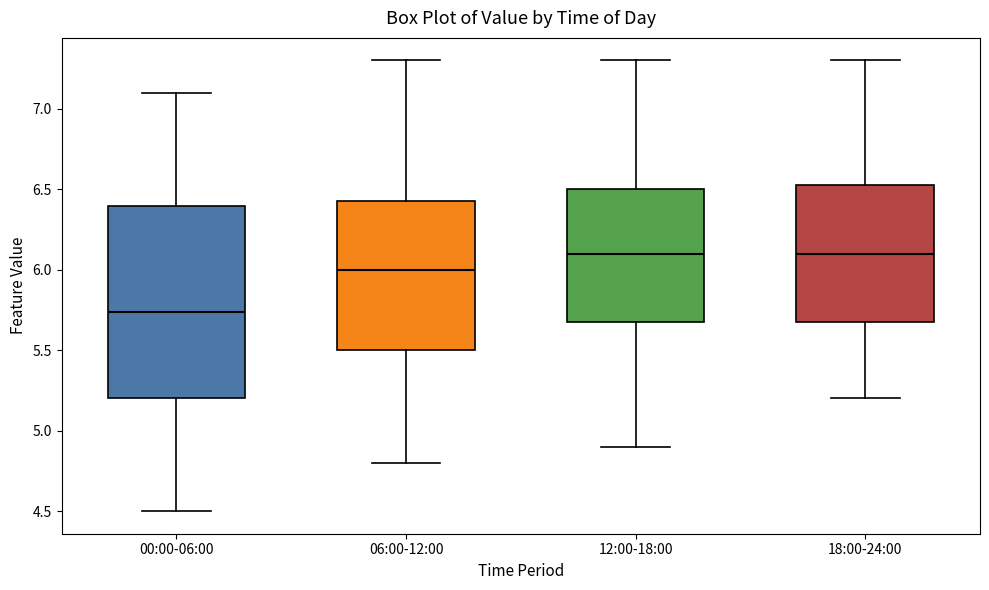

Which box is the tallest, from its lower edge to its upper edge?

00:00-06:00